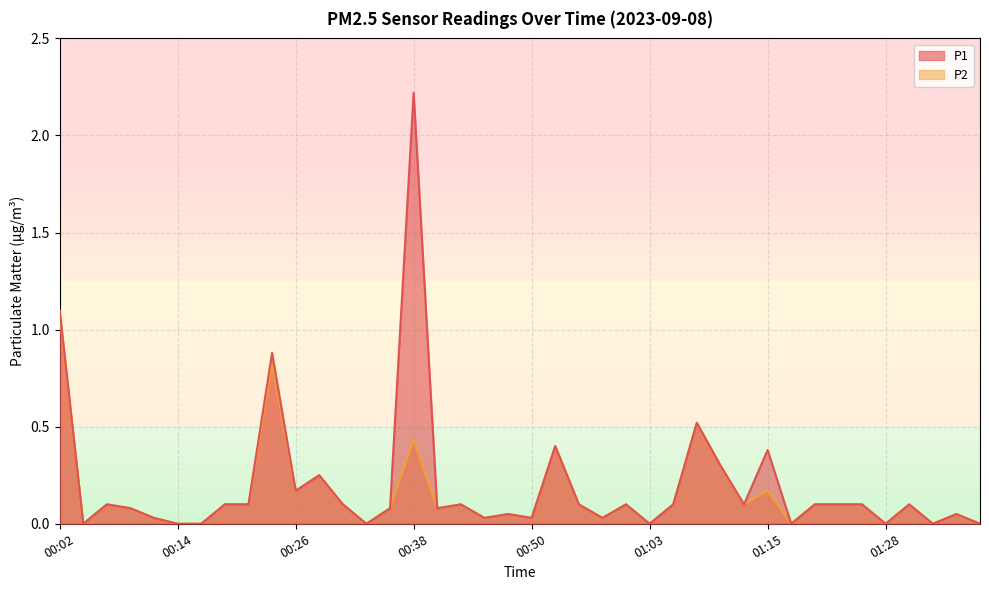

At which category does the chart reach its peak across all series?

00:38